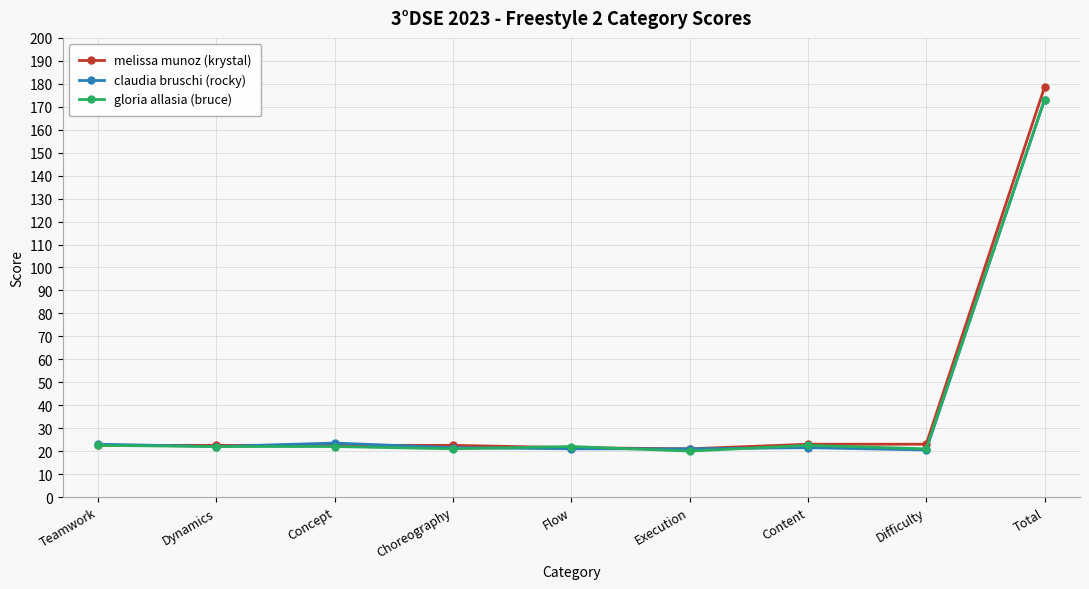

What is the difference between the second highest and second lowest values in the gloria allasia (bruce) series?

1.5